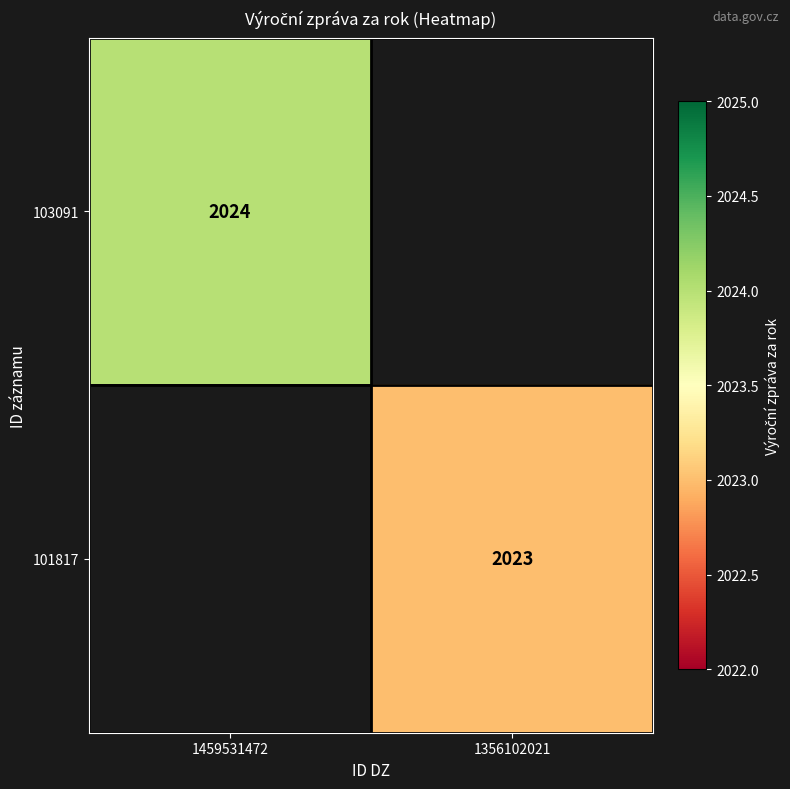

True or false: 103091 has a value of 3324.1 at 1459531472.

False